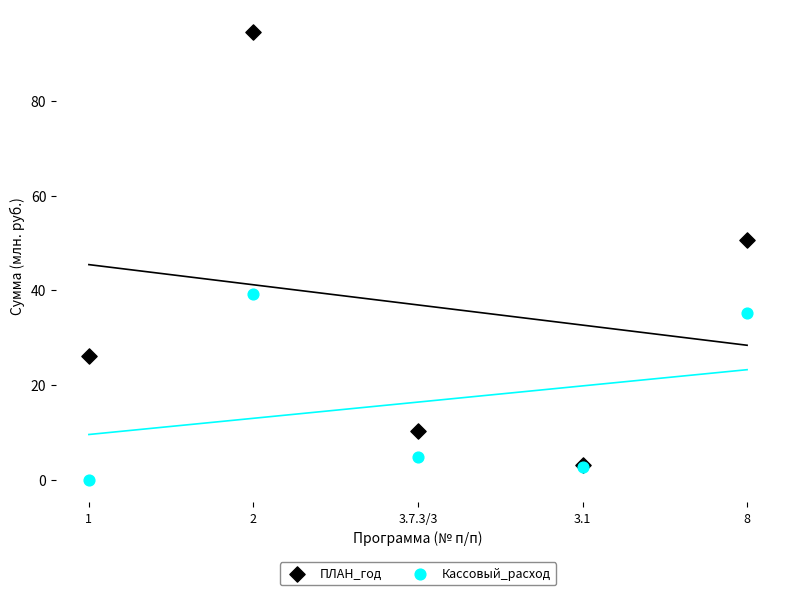

Which series has the largest Y range (max minus min)?

ПЛАН_год